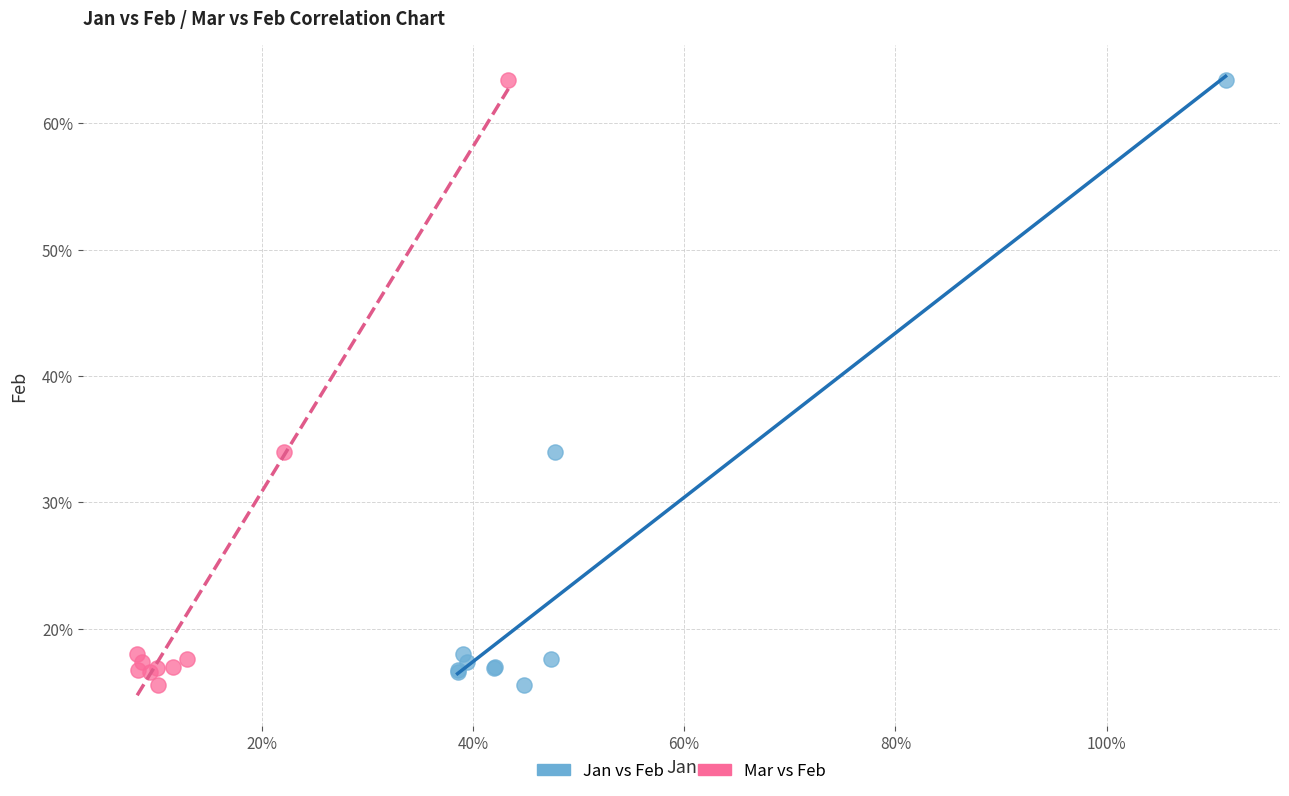

What are all the series names shown in the legend?

Jan vs Feb, Mar vs Feb